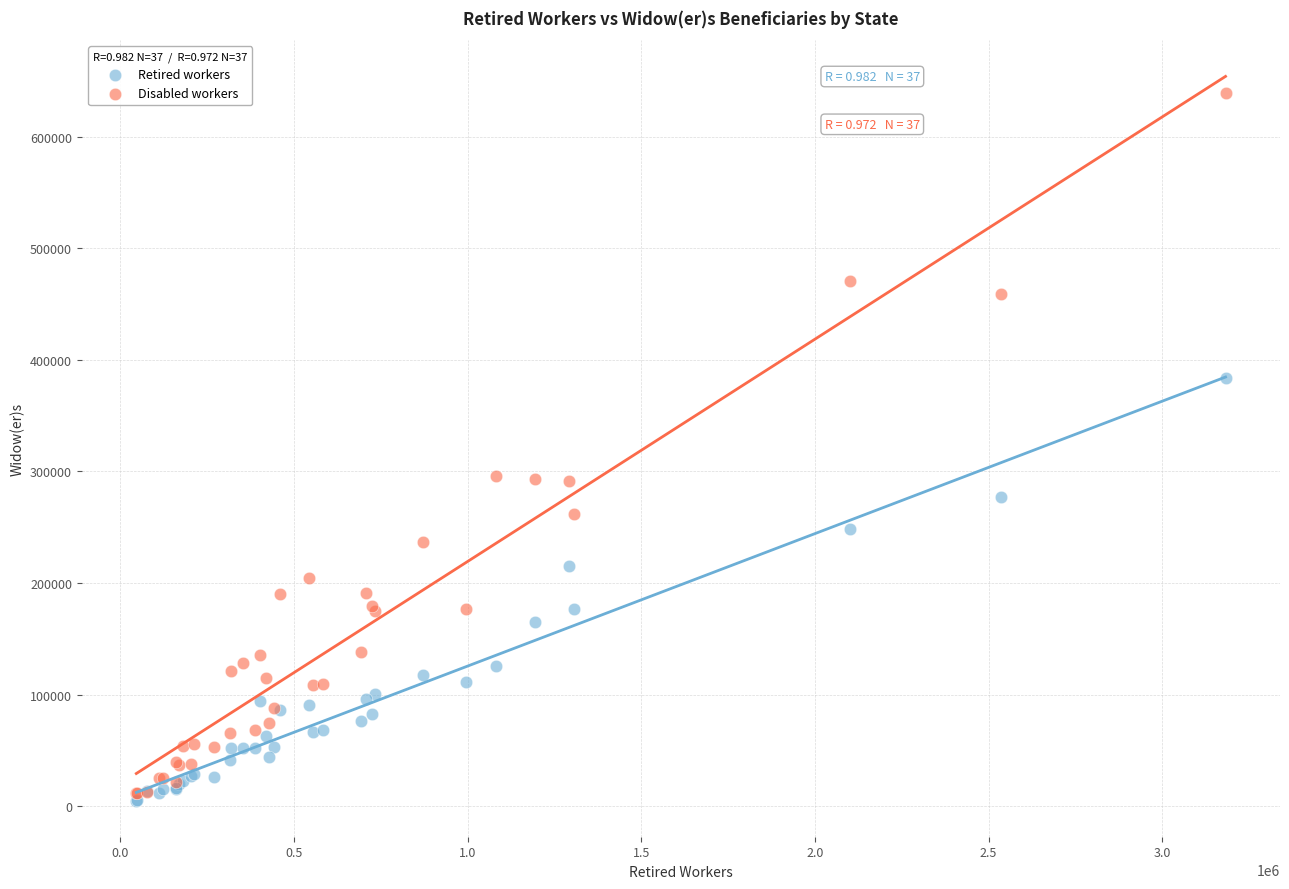

What are all the series names shown in the legend?

Retired workers, Disabled workers